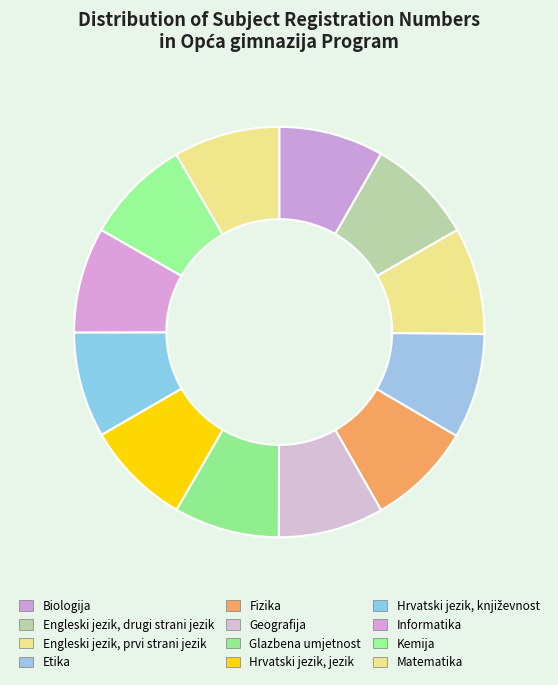

How many slices are in this pie chart?

12